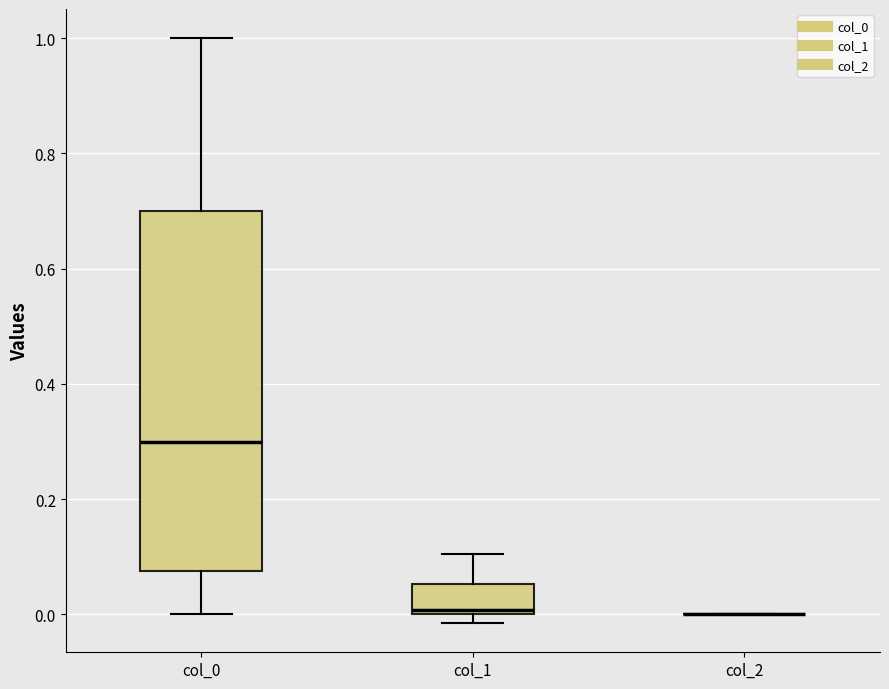

Reading left to right, read every box against the y-axis: the position of its median line, the range the box covers, and the ends of its whiskers. The values are not printed on the chart, so give them approximately, as read against the axis.

col_0: median 0.30, box 0.08 to 0.70, whiskers 0.00 to 1.00
col_1: median 0.00 (just above the box's lower edge), box 0.00 to 0.06, whiskers -0.02 to 0.10
col_2: box collapsed to a line at 0.00, whiskers 0.00 to 0.00